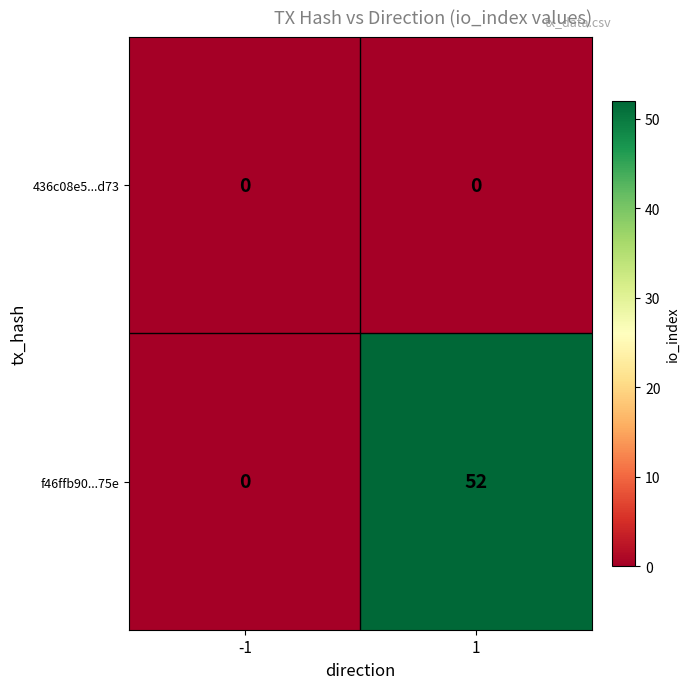

Reading left to right, list all the values displayed in this chart.

436c08e5...d73: -1=0	1=0
f46ffb90...75e: -1=0	1=52